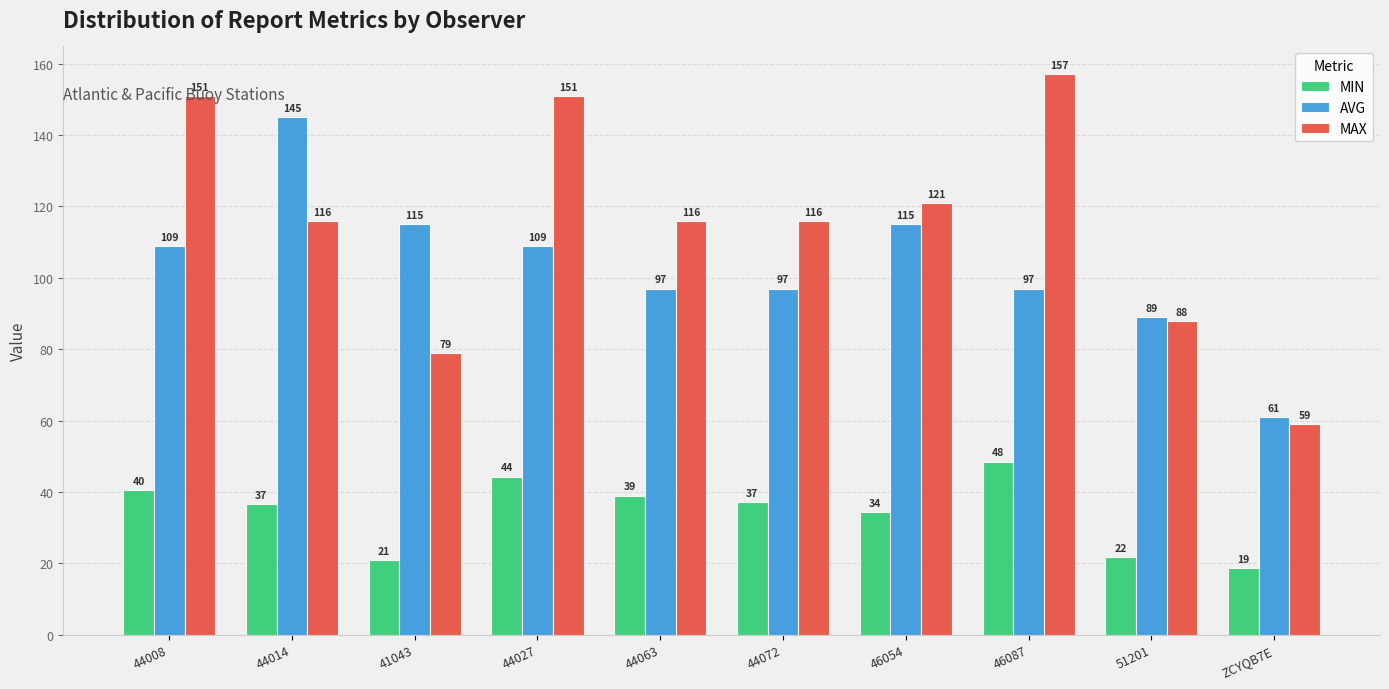

What are all the series names shown in the legend?

MIN, AVG, MAX